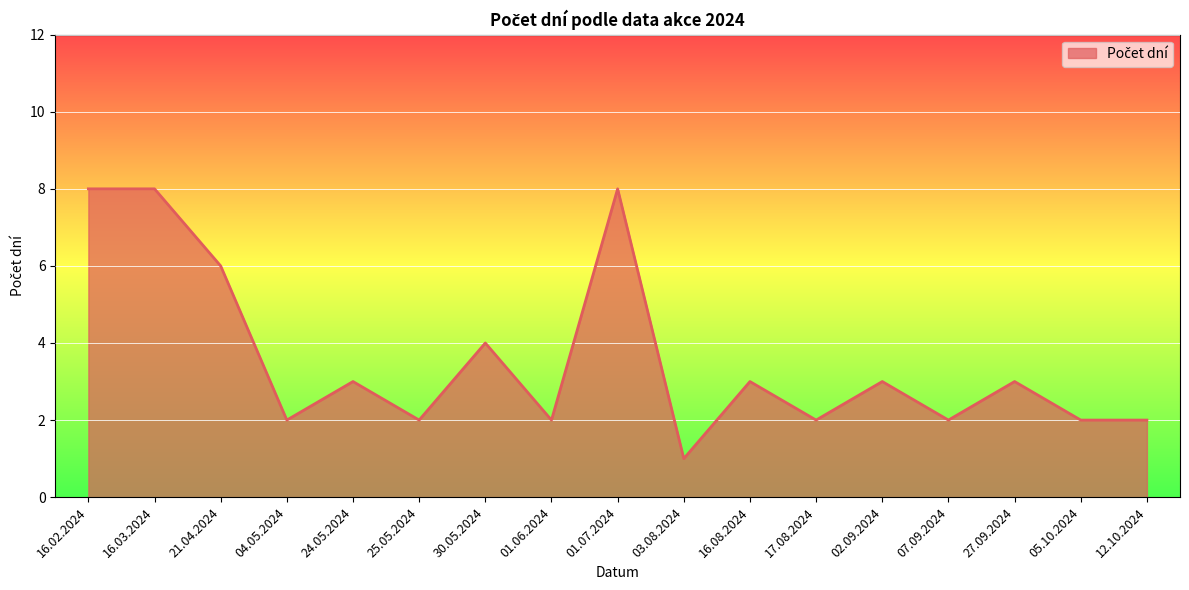

Count the number of data series in this chart.

1